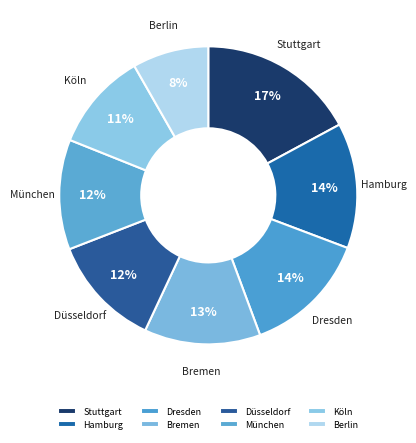

To the nearest percent, what percentage of the pie is München?

12%